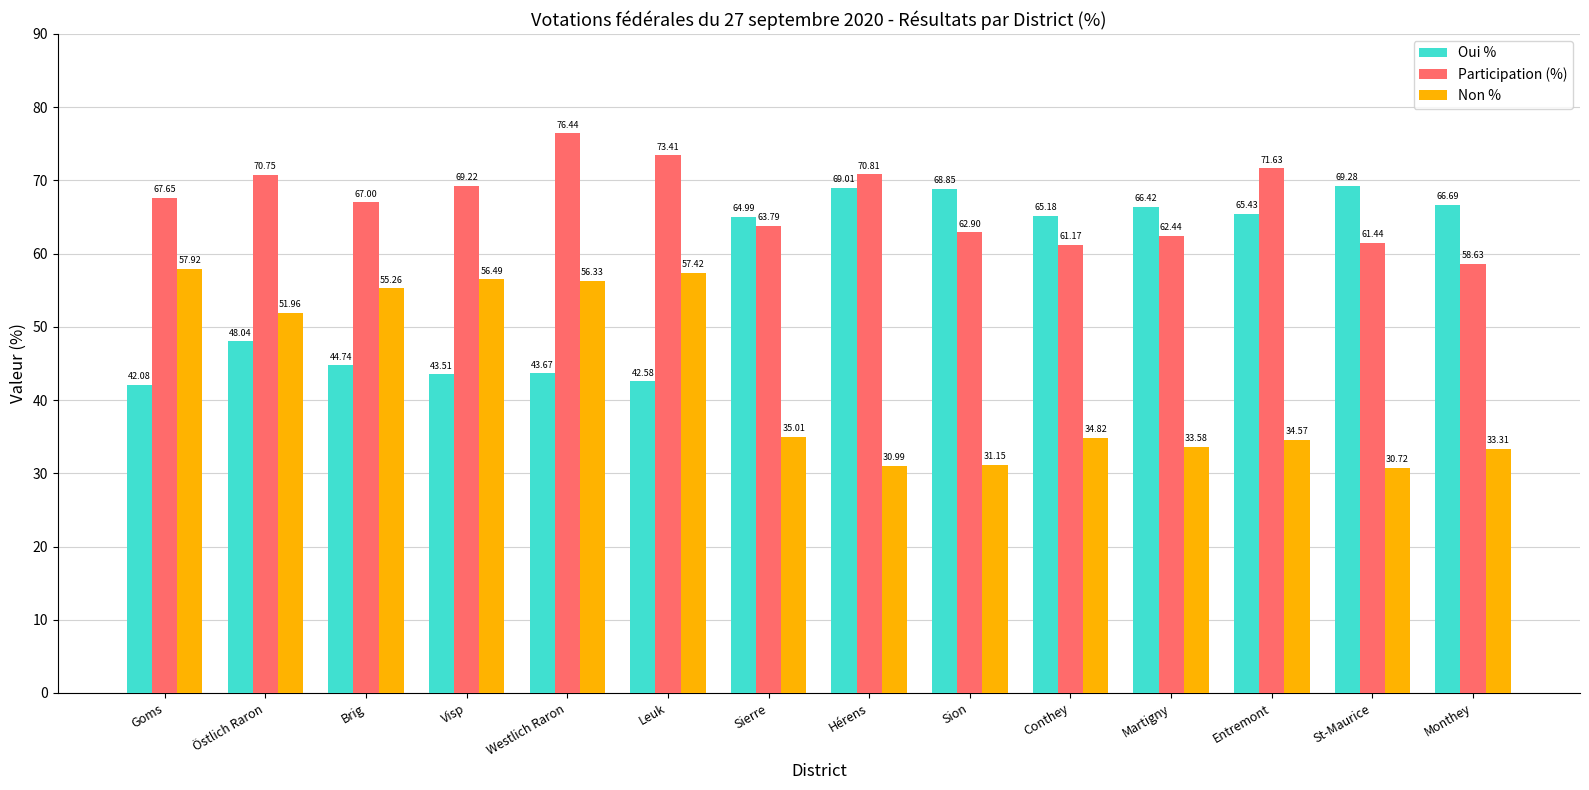

Between Visp and Leuk, which series saw the biggest shift?

Participation (%)